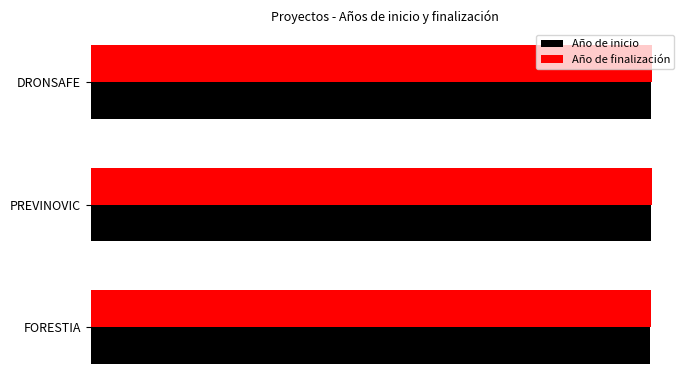

What is the value of the Año de inicio bar at the 2nd from the left?

2024